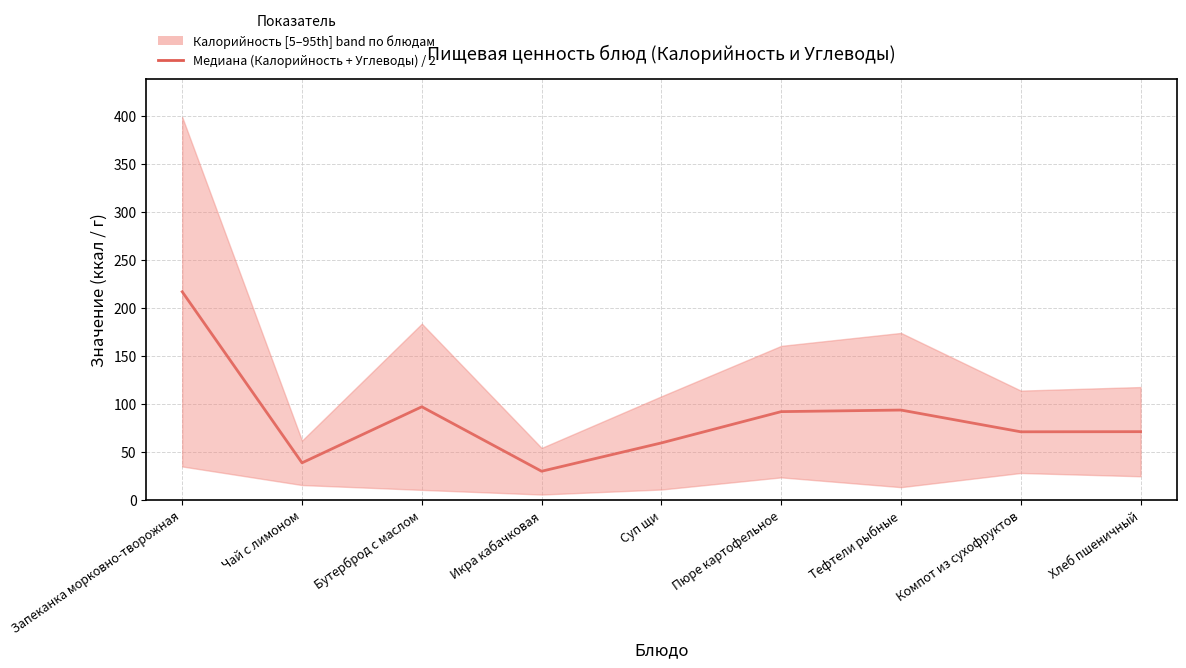

What is the change in value from Икра кабачковая to Суп щи?

+29.5